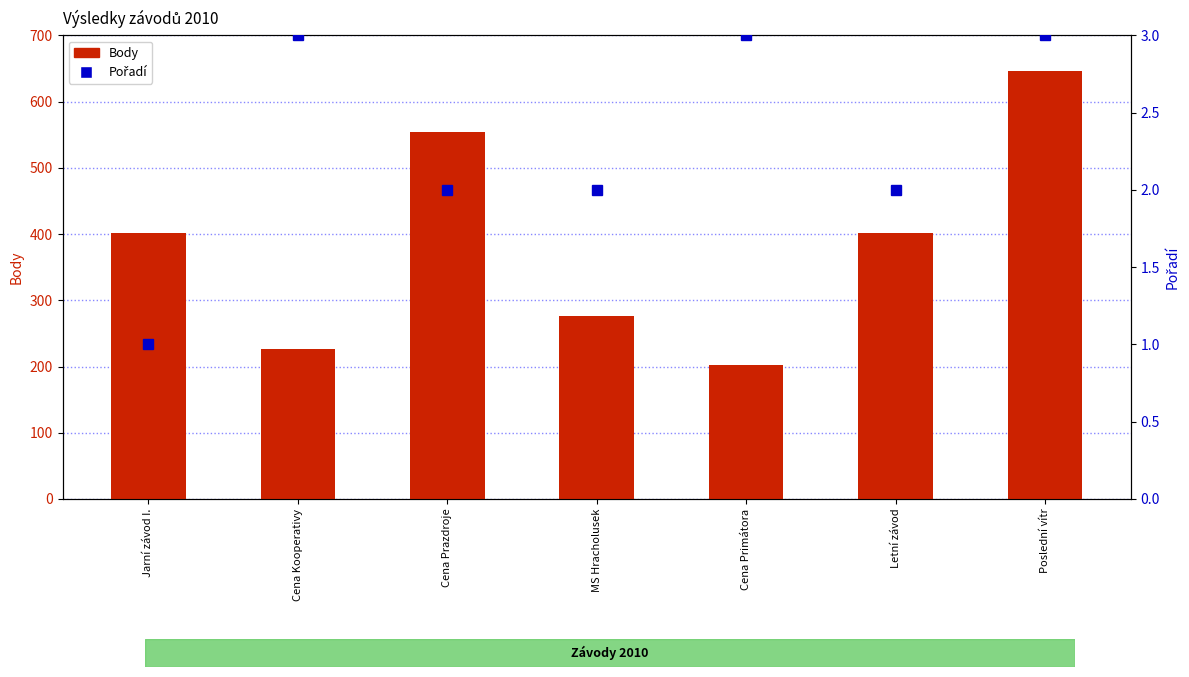

The Pořadí series shows 1 at Letní závod. True or false?

False